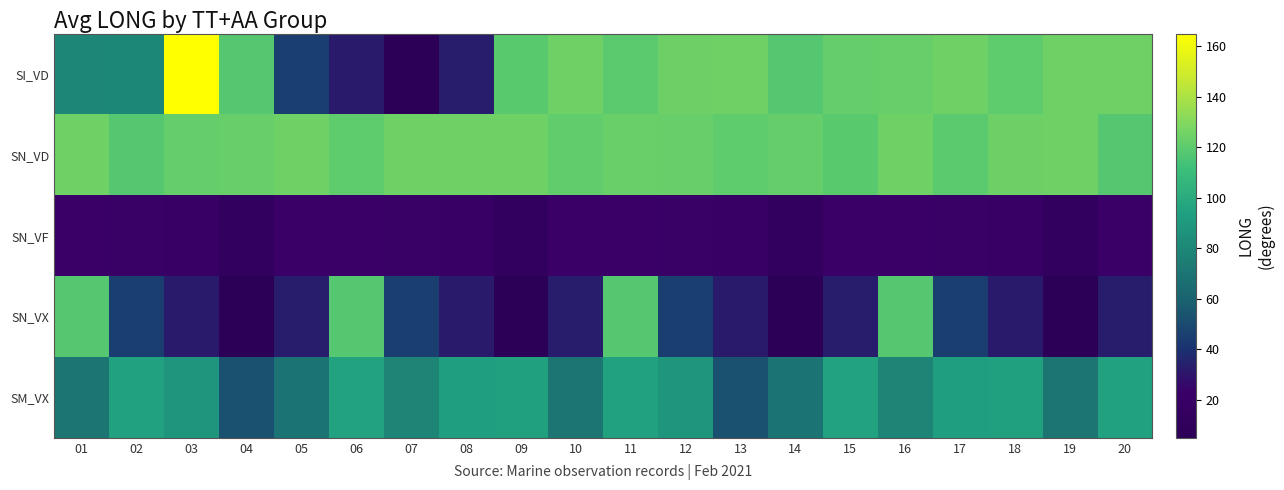

Rank the series at 04 from lowest to highest value.

SN_VX, SN_VF, SM_VX, SI_VD, SN_VD